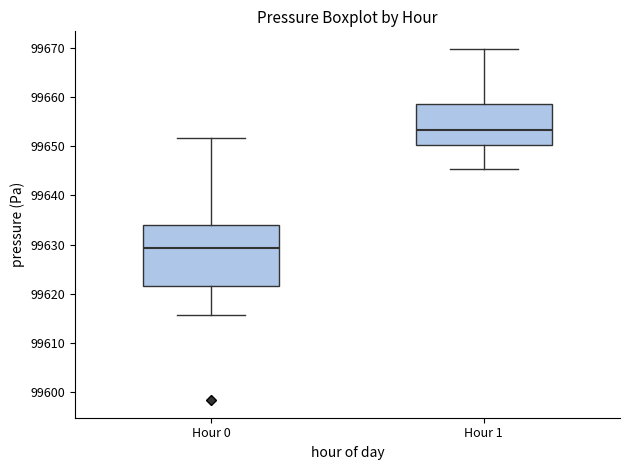

Where is the lower edge of the box for Hour 0 on the y-axis? The values are not printed on the chart, so give them approximately, as read against the axis.

99622